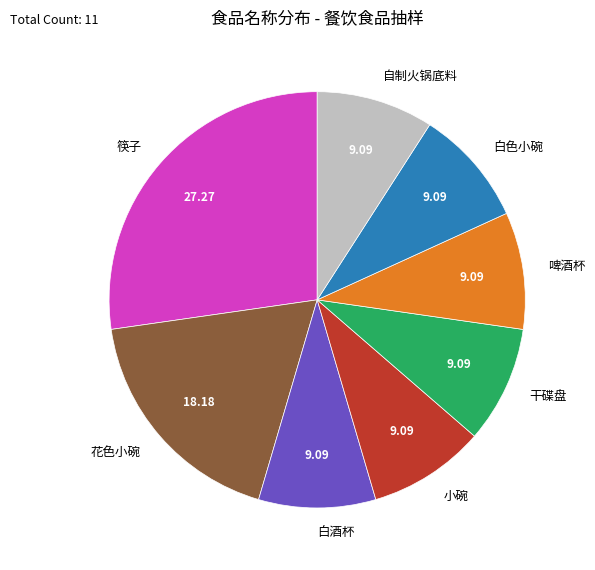

Which slice is the largest?

筷子